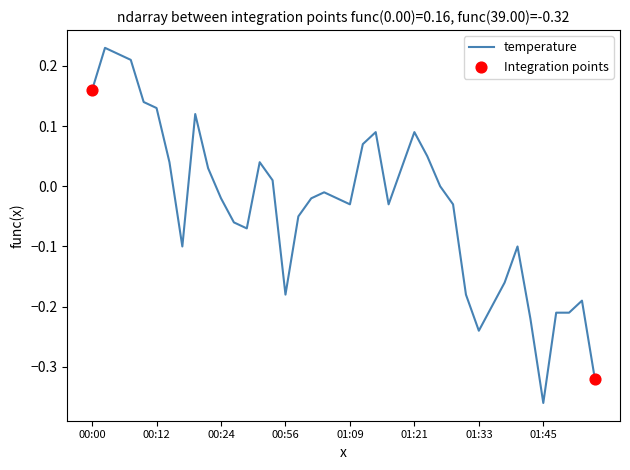

What is the difference between the maximum and minimum values?

0.6